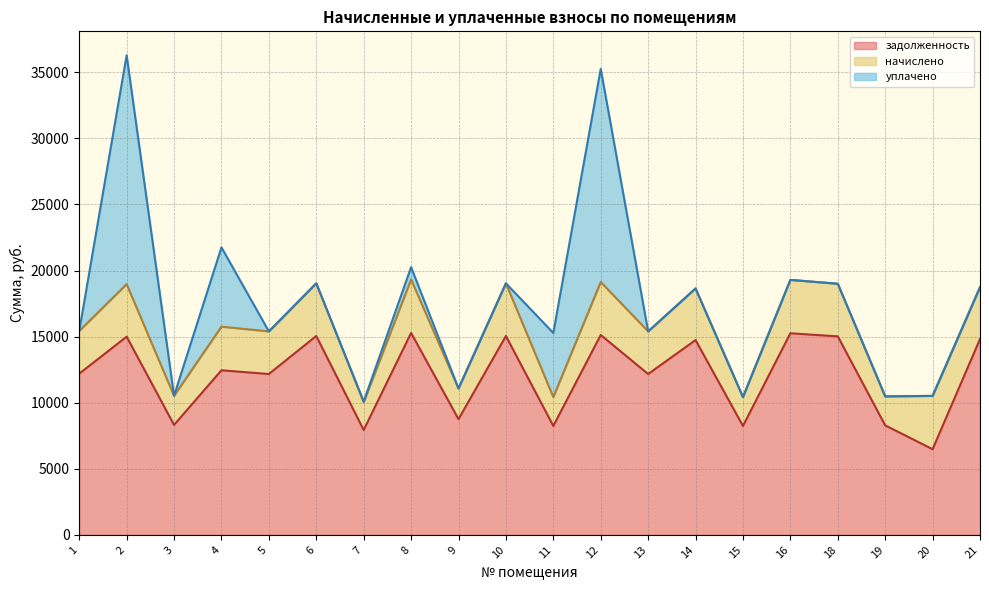

At how many categories does at least one series exceed 7196?

19